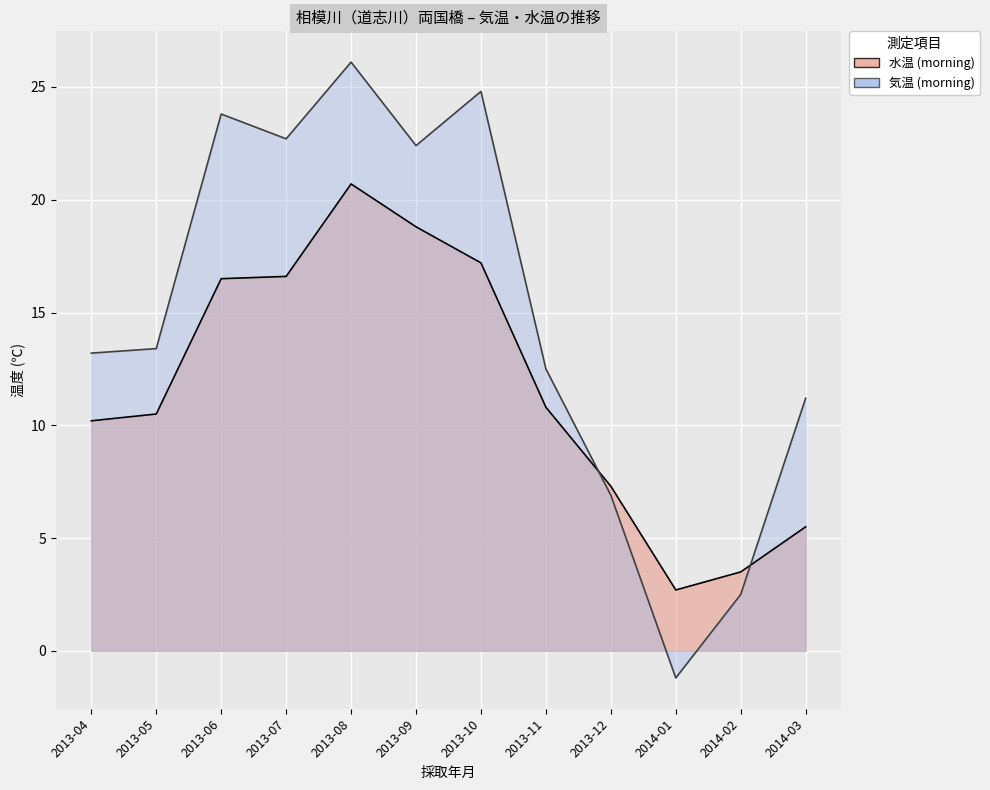

Reading right to left, transcribe all the data shown in this chart.

水温 (morning): 5.5	3.5	2.7	7.3	10.8	17.2	18.8	20.7	16.6	16.5	10.5	10.2
気温 (morning): 11.2	2.5	-1.2	6.9	12.5	24.8	22.4	26.1	22.7	23.8	13.4	13.2